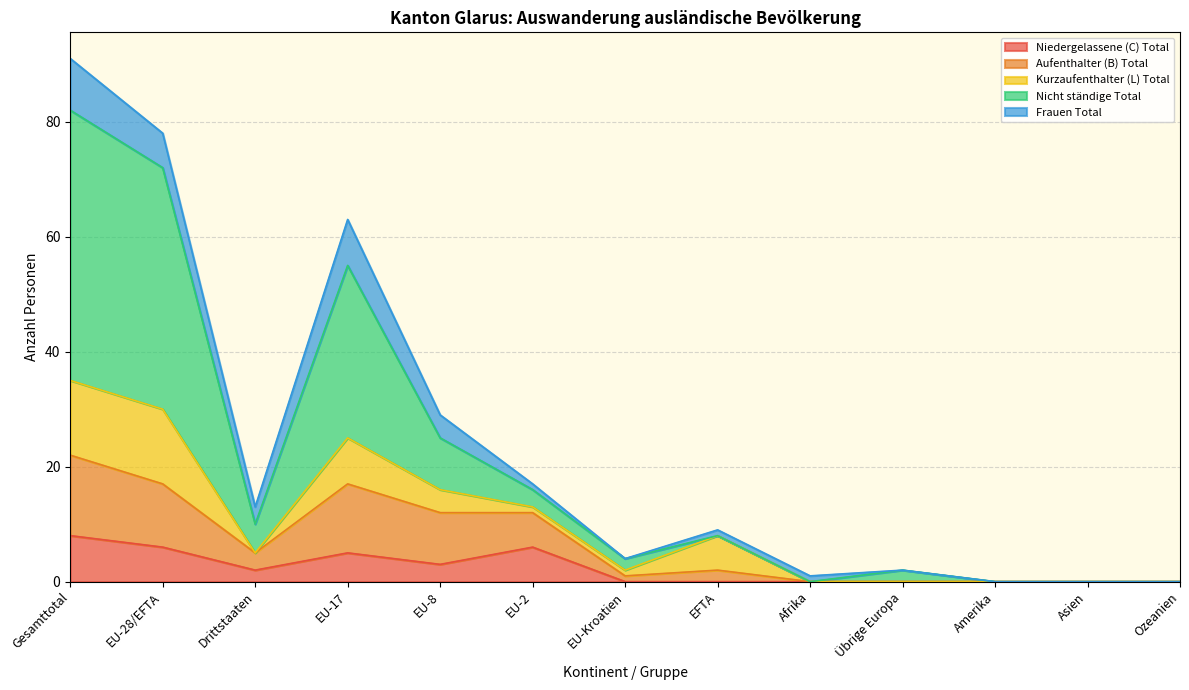

What is the label of the 7th point from the left?

EU-Kroatien